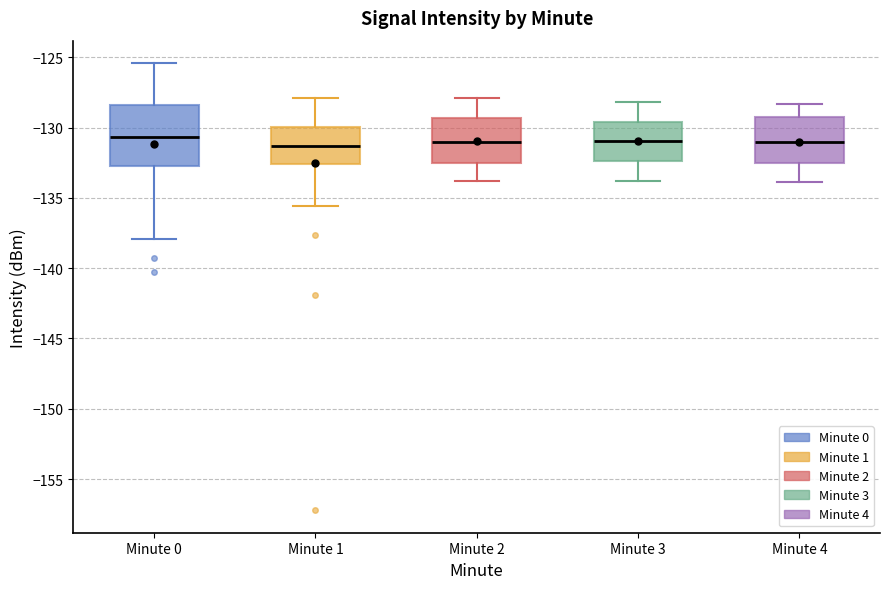

Comparing the boxes themselves (not the whiskers), which one is the tallest?

Minute 0